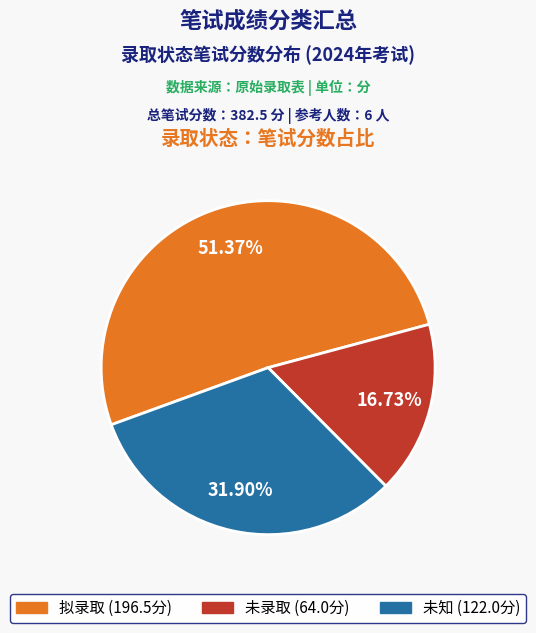

Is there a majority slice in this chart?

Yes